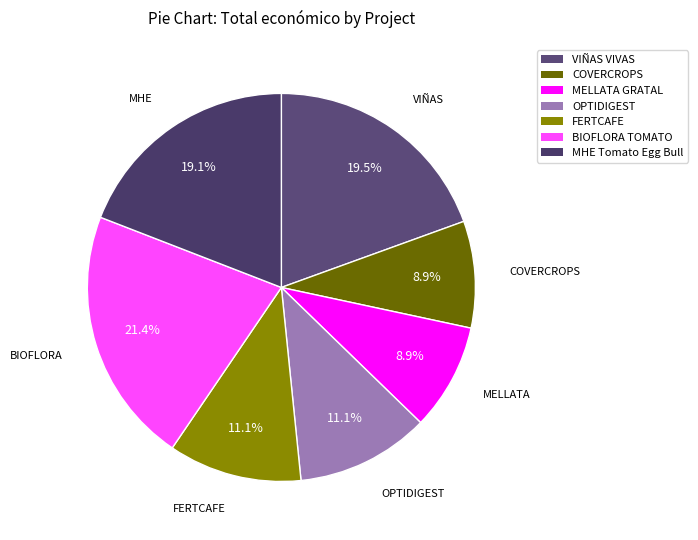

What portion of the pie excludes MHE Tomato Egg Bull?

80.9%